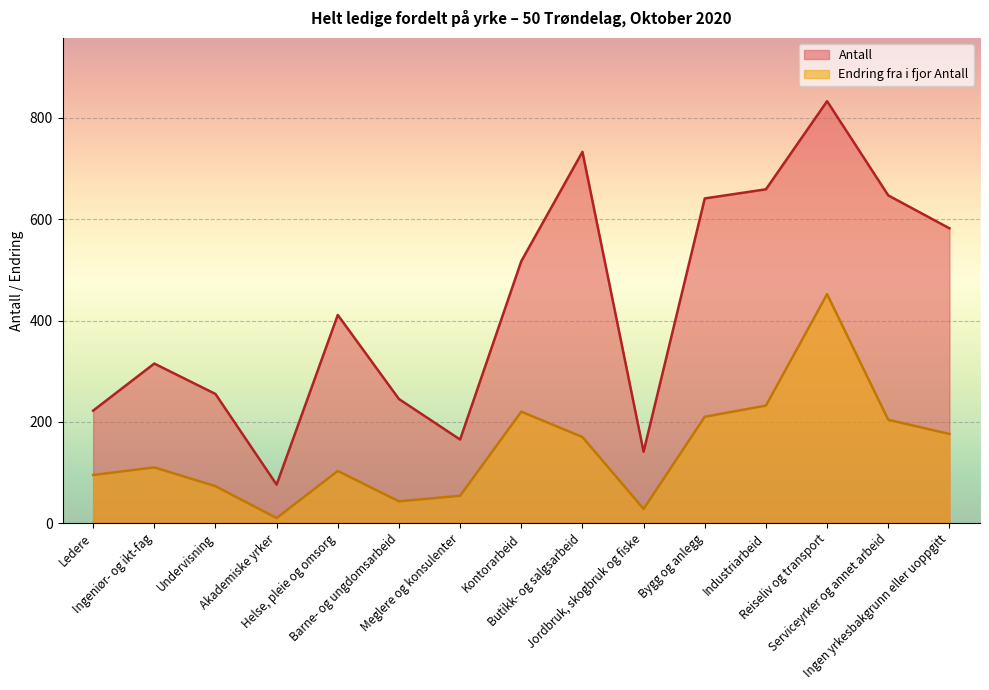

Which series has the largest total across all categories?

Antall